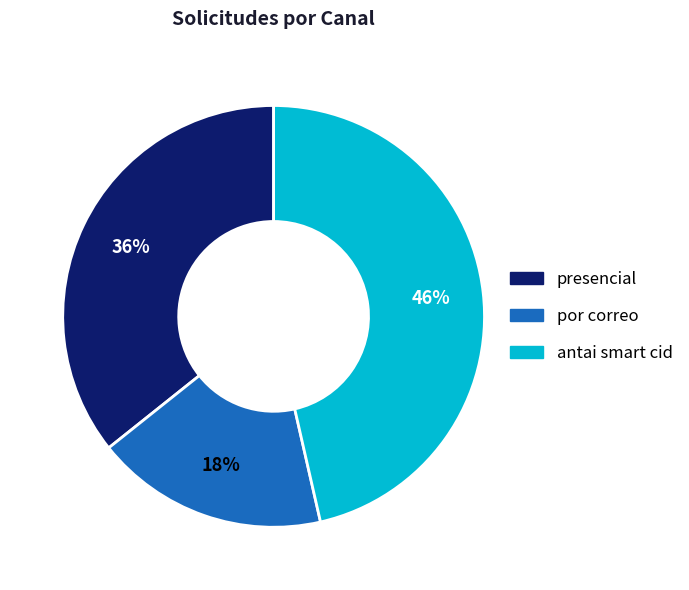

Rank the categories by value from highest to lowest.

antai smart cid, presencial, por correo